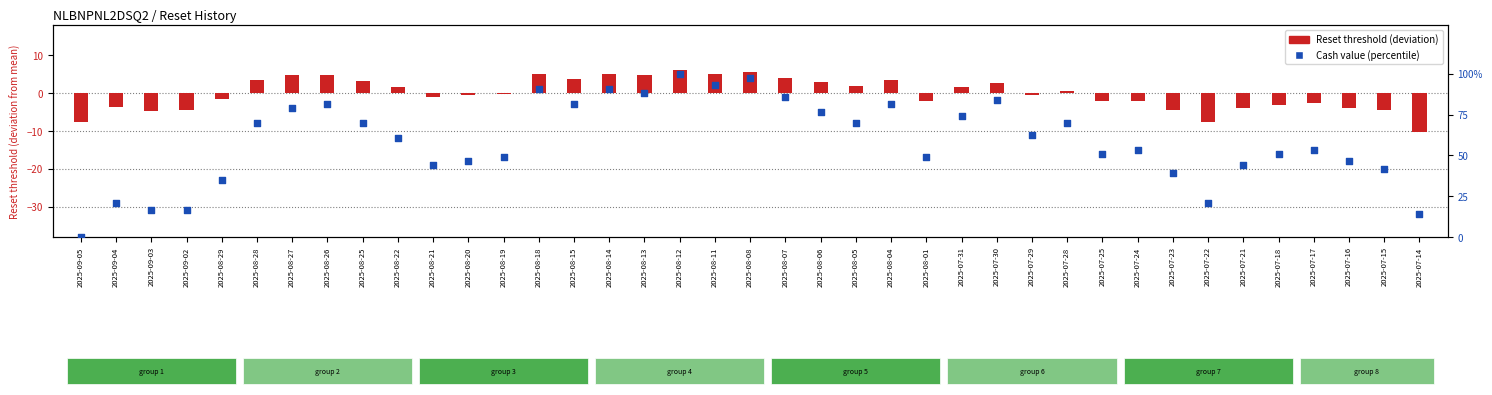

At how many categories does at least one series exceed 8?

38